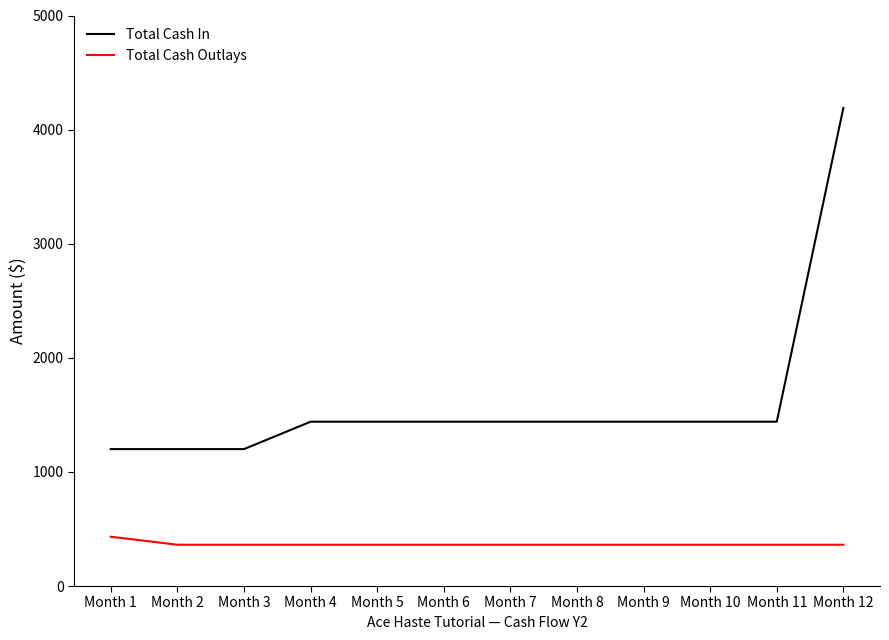

Which label corresponds to the largest value in the chart?

Month 12